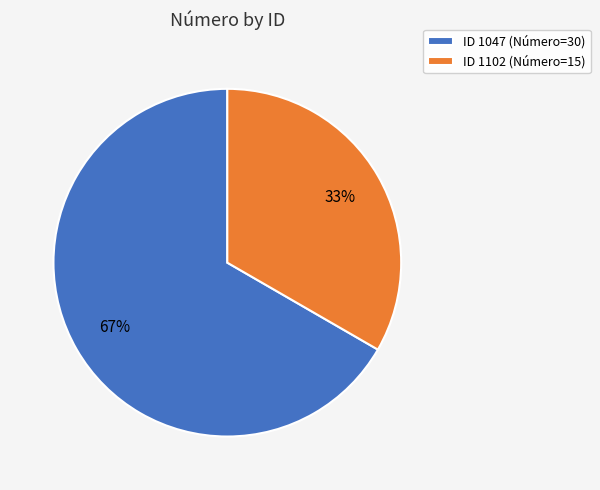

Count the number of slices in the pie.

2